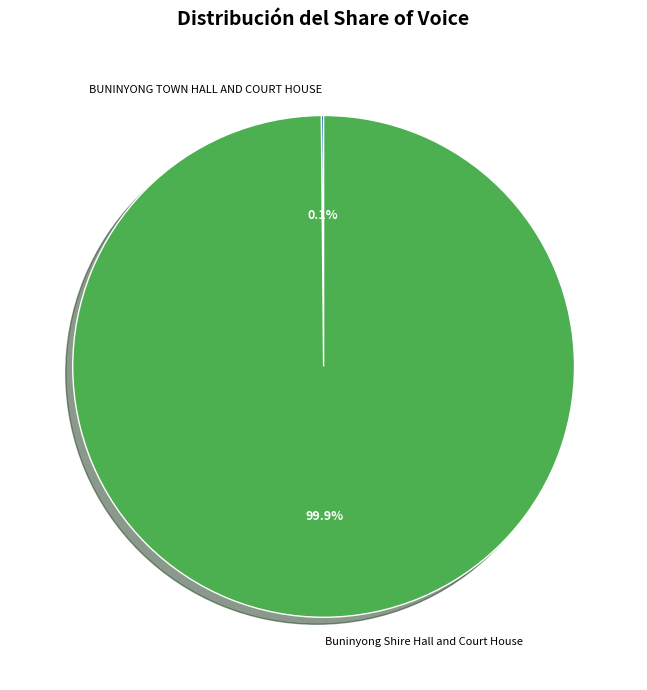

To the nearest percent, what is the average slice percentage?

50%